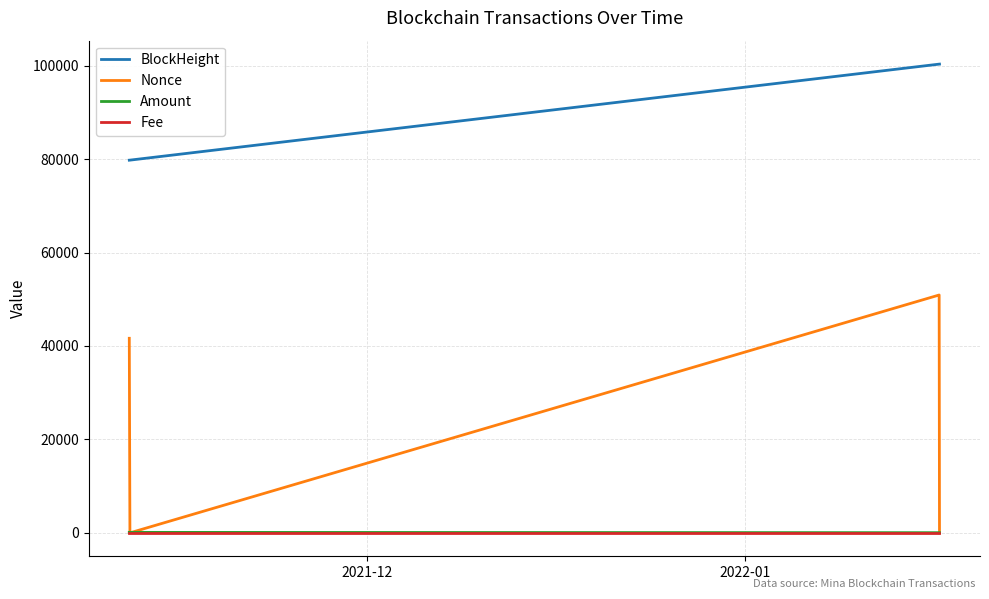

Which series has the widest spread of values?

Nonce